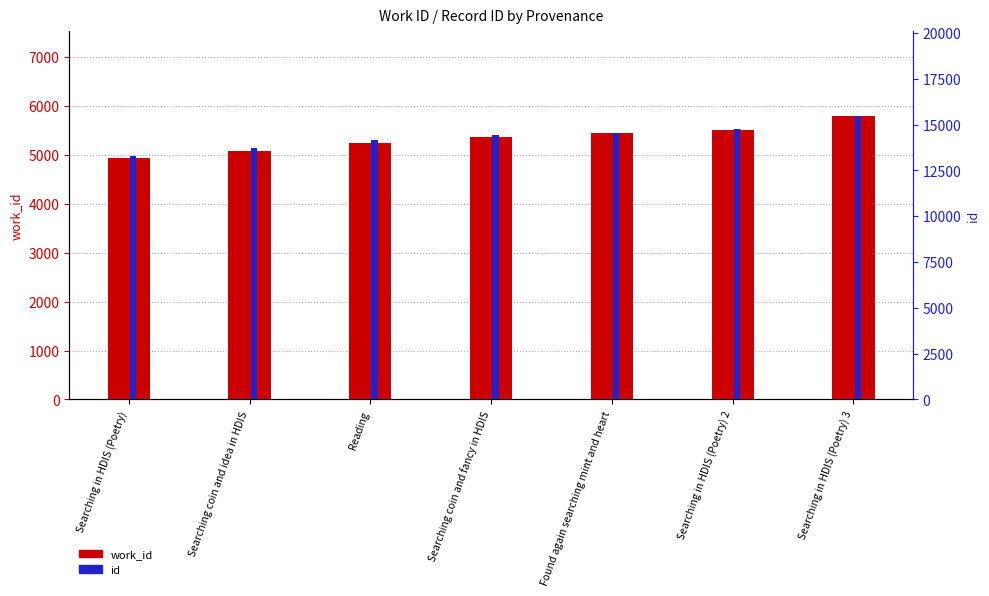

What is the smallest value displayed?

4939